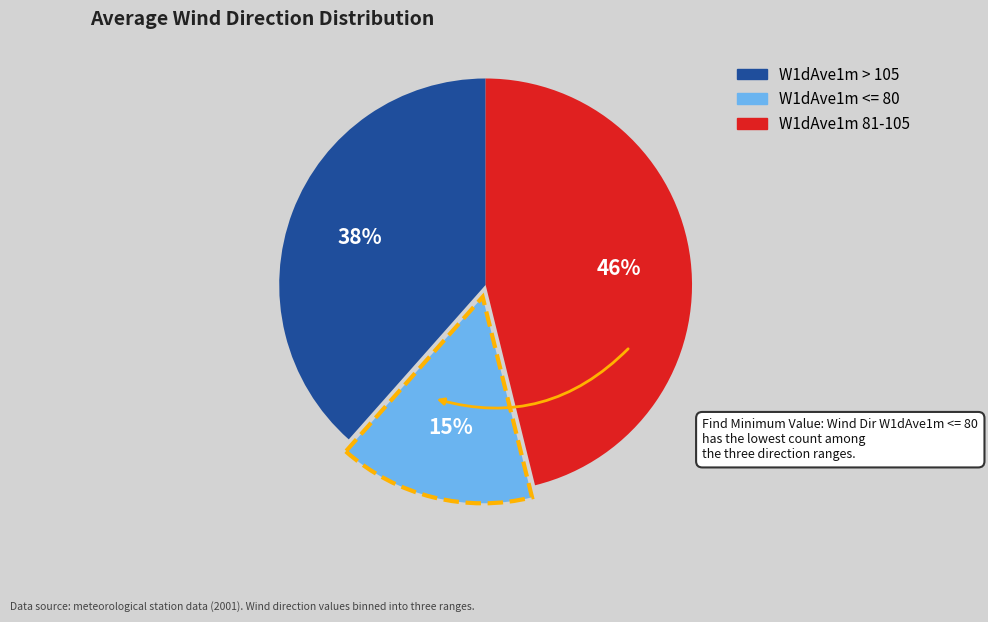

Is there a majority slice in this chart?

No